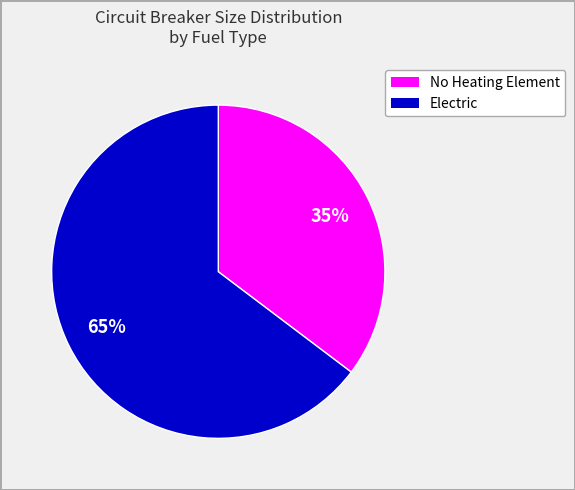

To the nearest percent, what is the average slice percentage?

50%